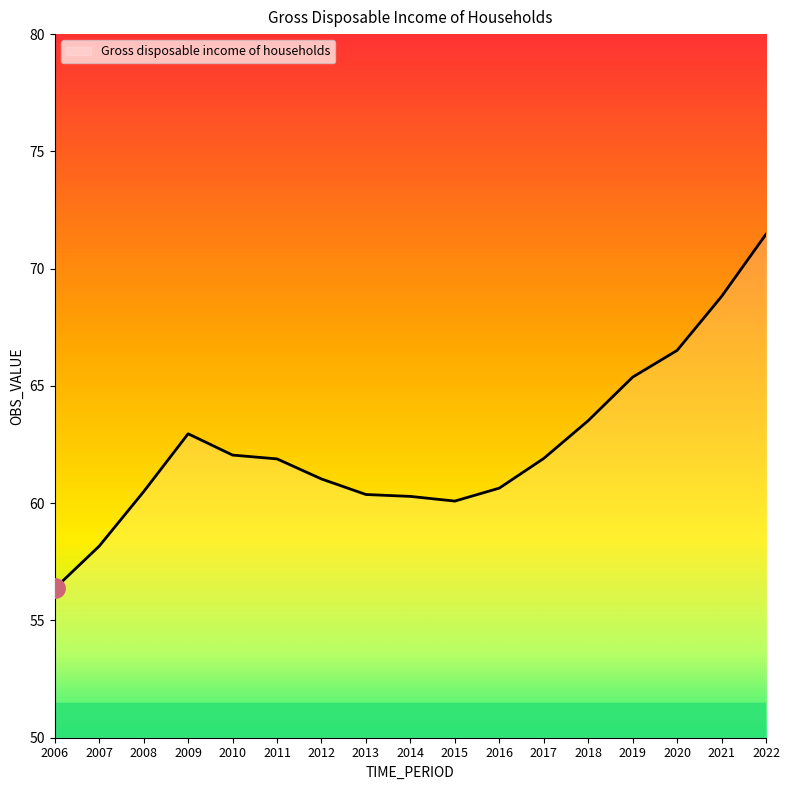

What is the change in value from 2012 to 2015?

-0.9